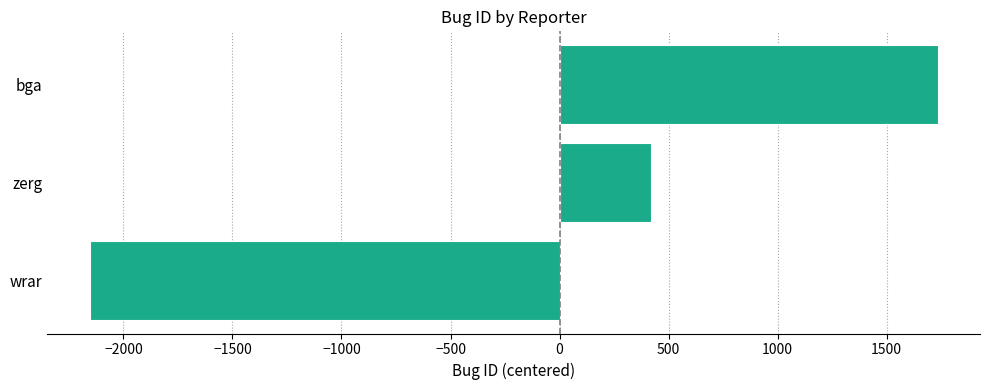

List the labels in order of value, smallest first.

wrar, zerg, bga